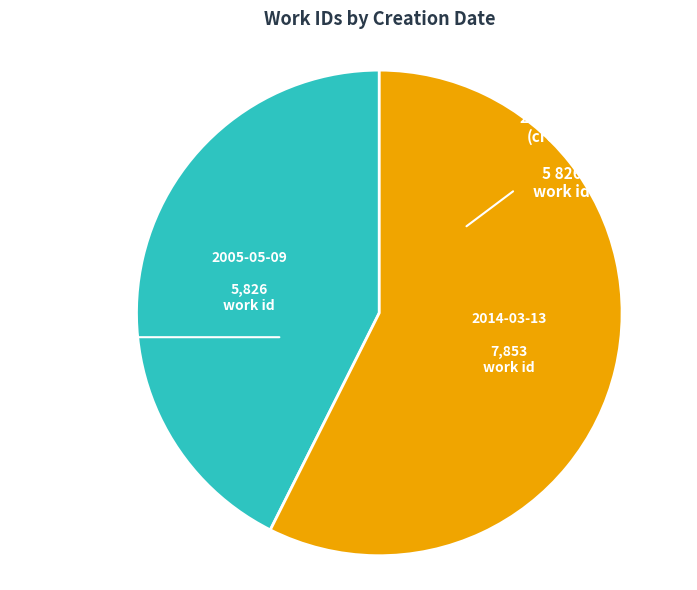

Is there any slice that represents more than half of the pie?

Yes